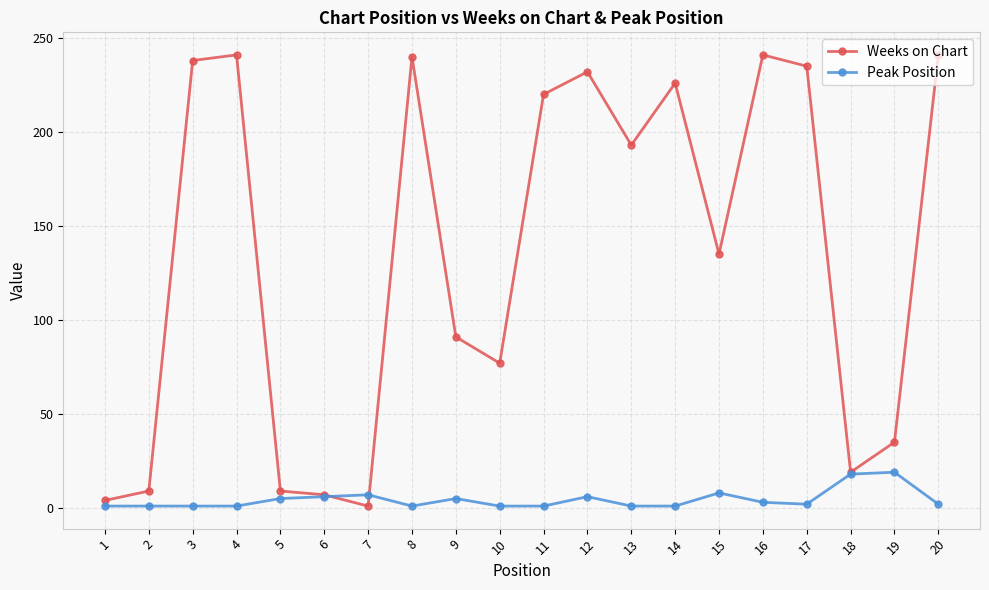

Is the value of Weeks on Chart at 19 greater than the value of Peak Position at 10?

Yes